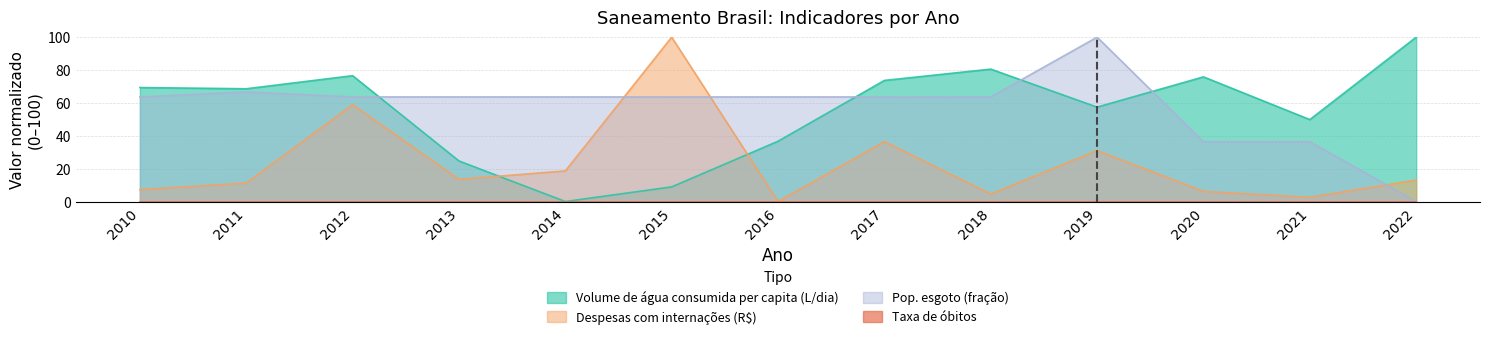

At which label does Pop. esgoto (fração) reach its peak?

2019